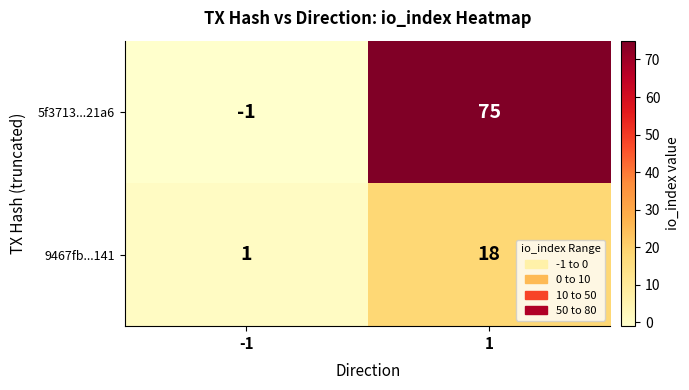

What is the greatest value displayed?

75